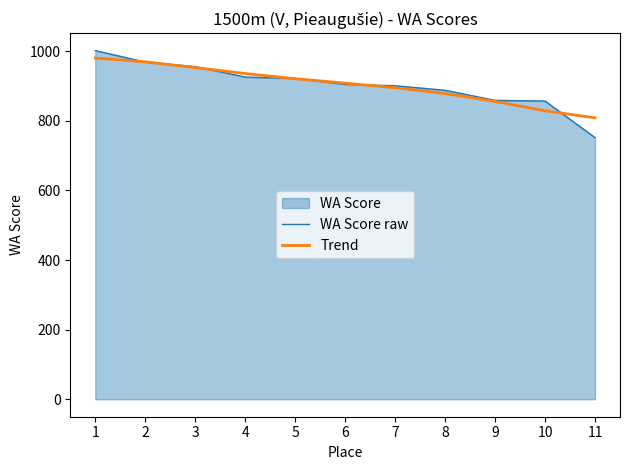

Does the chart have visible grid lines?

No